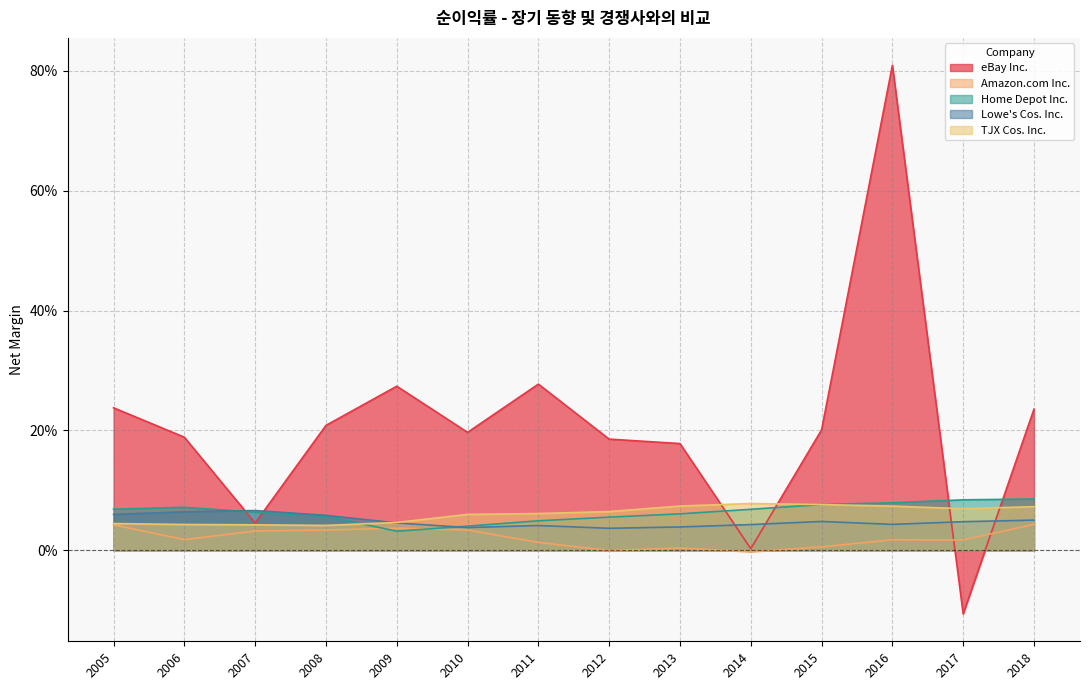

At which label is eBay Inc. closest to 0?

2014